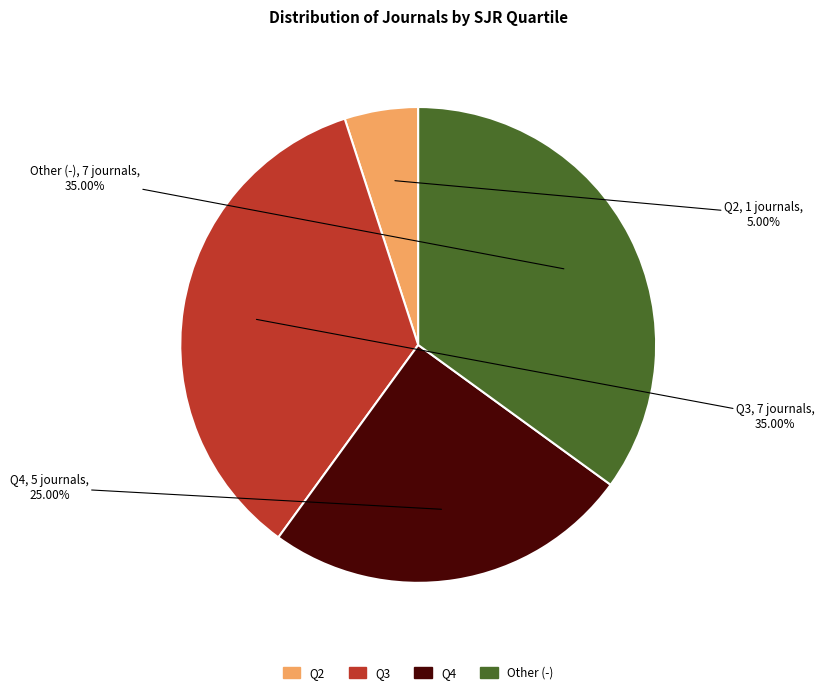

Which category has the smallest portion of the pie?

Q2